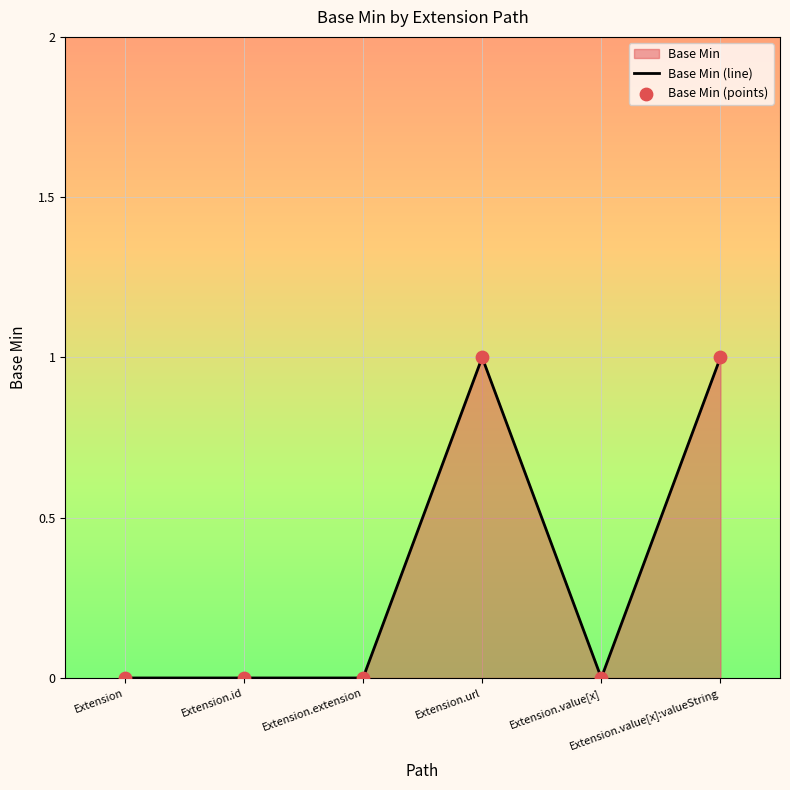

At which category is the sum across all series the highest?

Extension.url